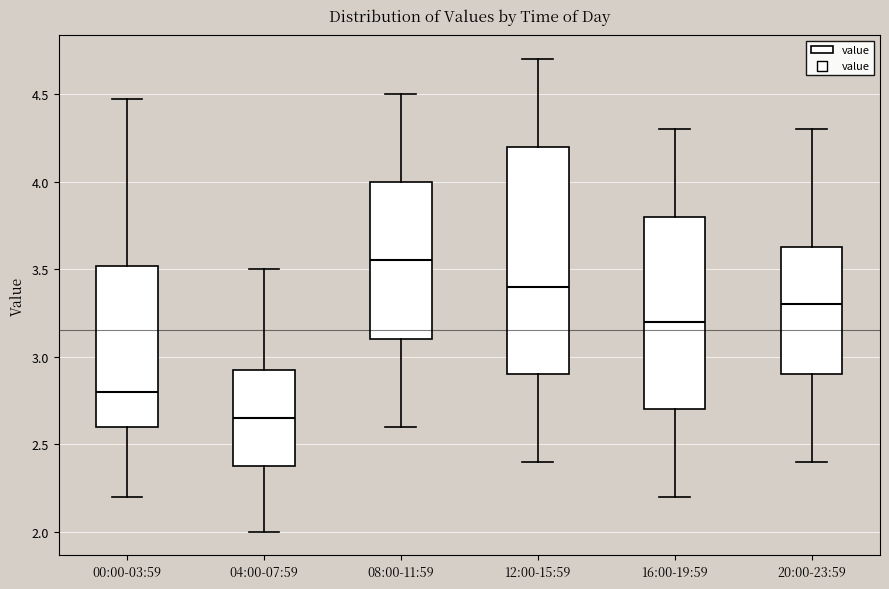

Which box is the tallest, from its lower edge to its upper edge?

12:00-15:59